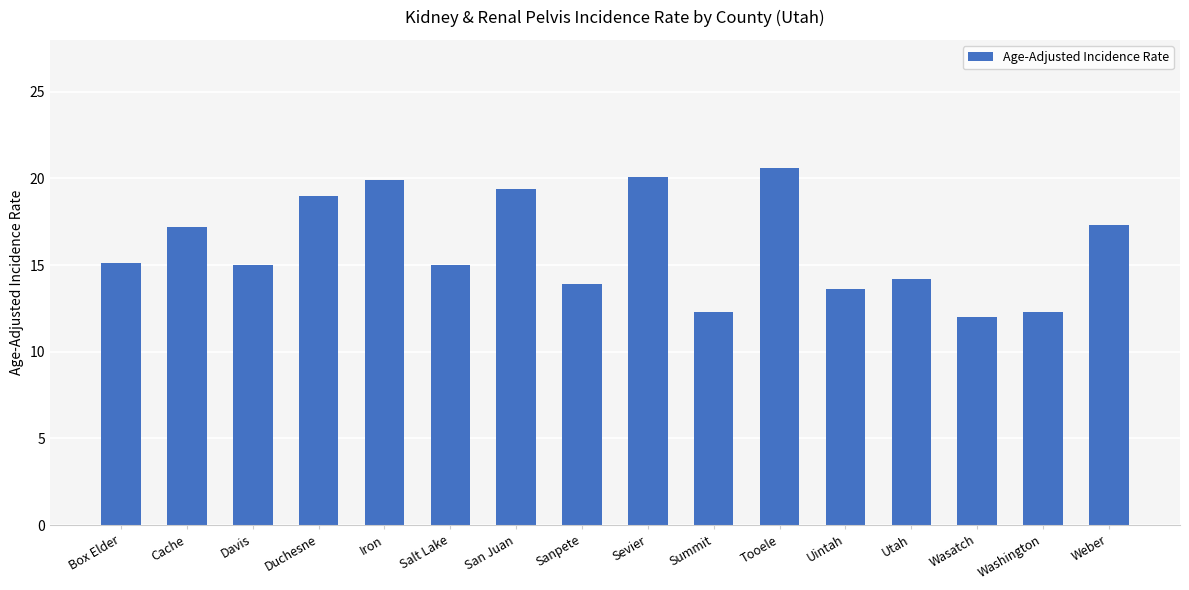

What is the greatest value displayed?

20.6